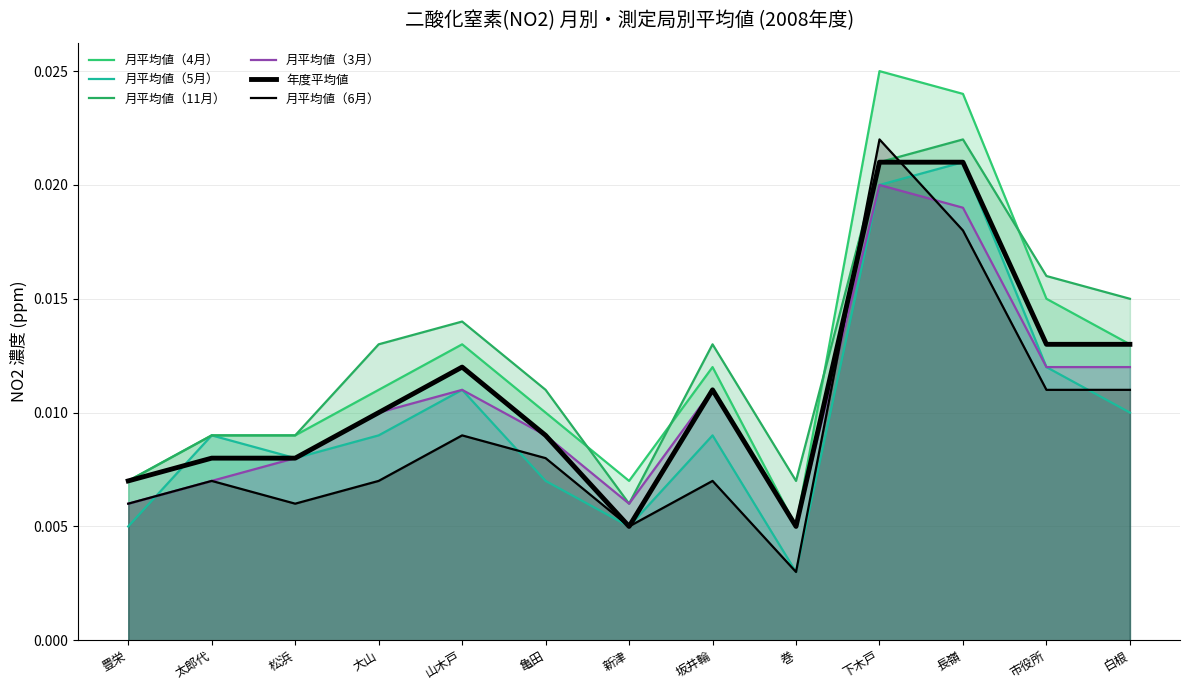

At how many categories does at least one series exceed 0?

13